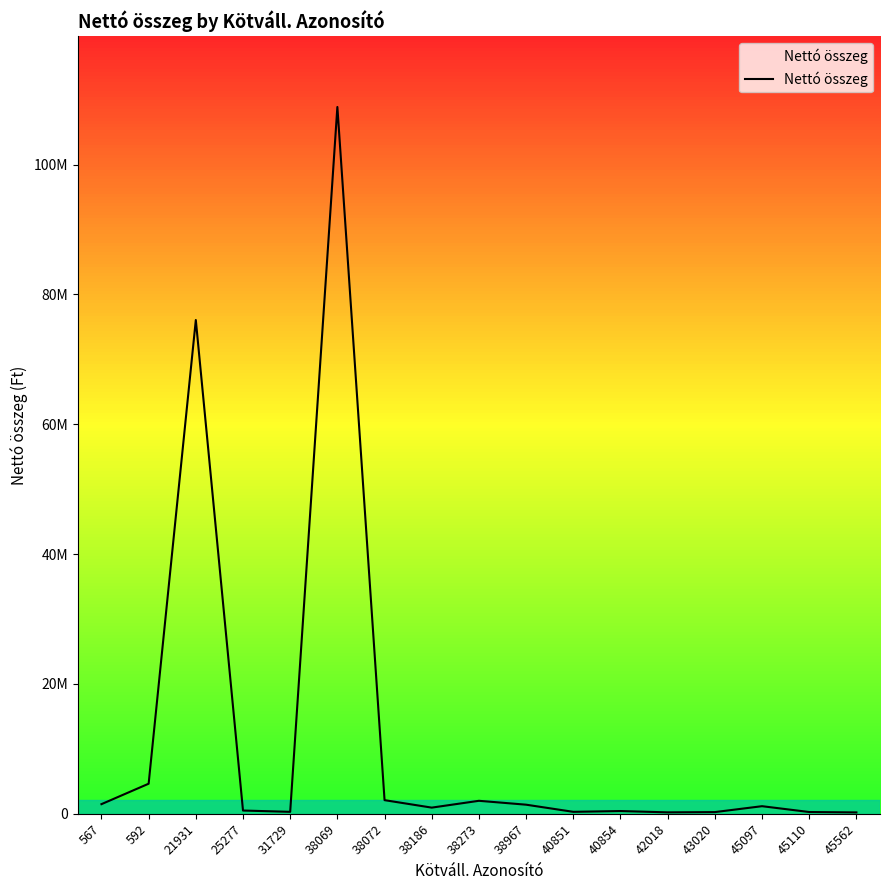

Is this an area chart (filled region under the line)?

Yes